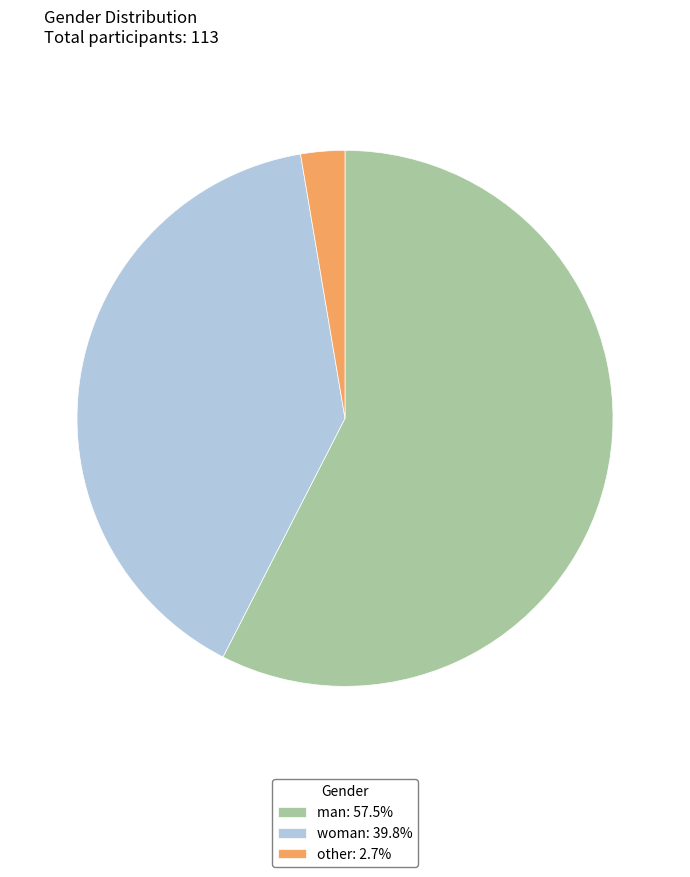

Is it true that woman is 40% of the pie?

True